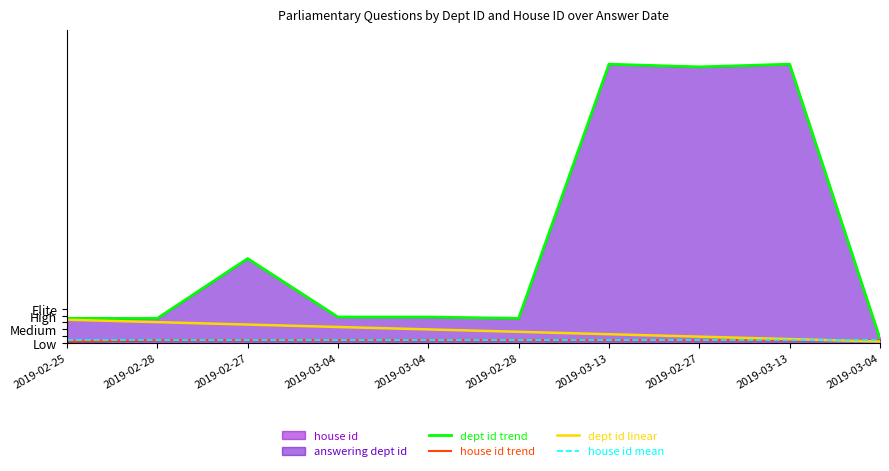

What is the total value across all series at 2019-03-04?

34.6